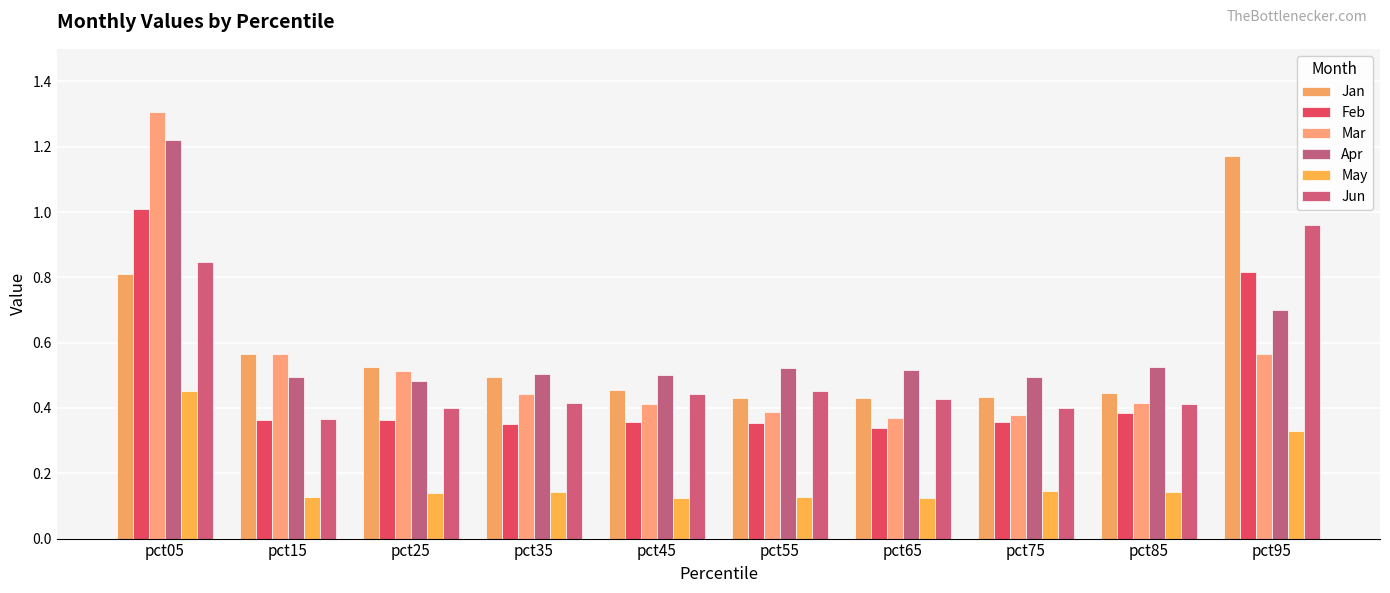

Is the value of Jun at pct95 greater than the value of Mar at pct35?

Yes